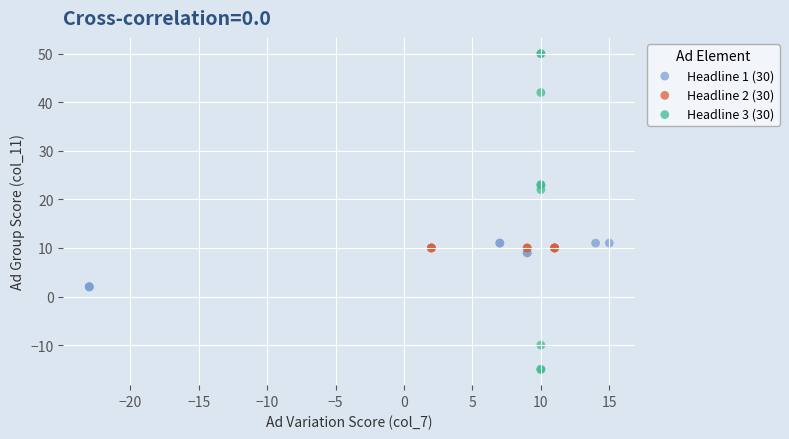

Which series contains the lowest Y value?

Headline 3 (30)